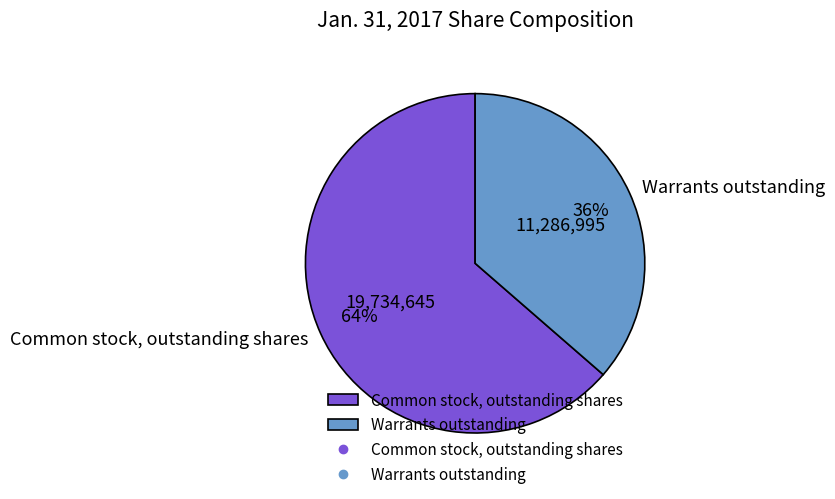

Is there a majority slice in this chart?

Yes